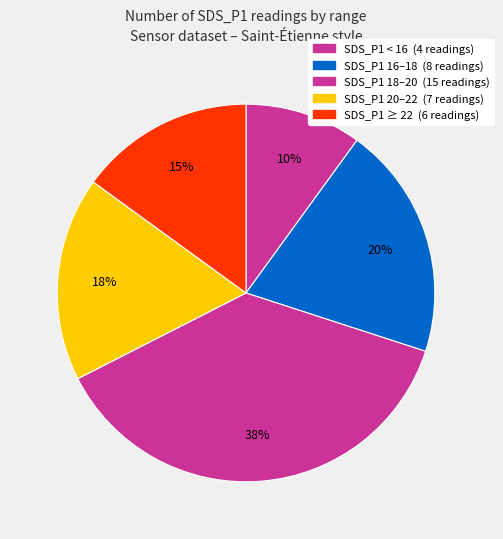

How many slices are in this pie chart?

5